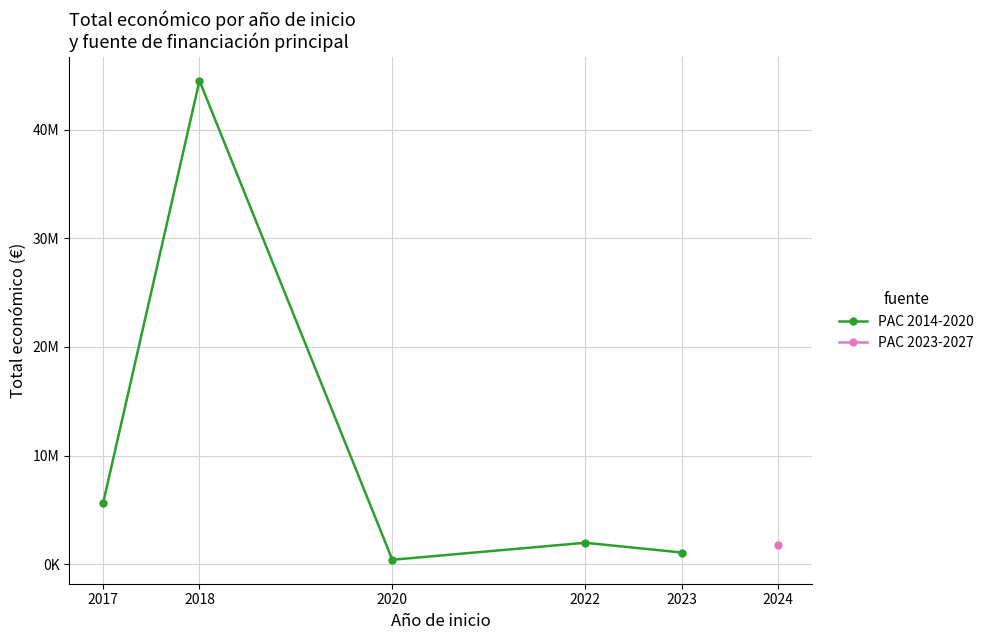

Which series has the widest spread of values?

PAC 2014-2020